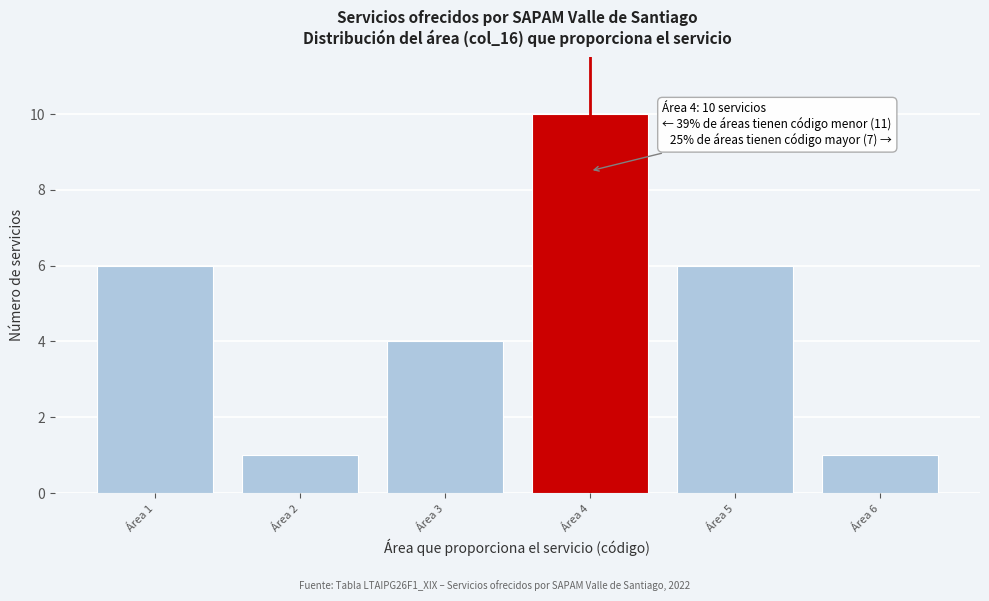

Reading left to right, list all the values displayed in this chart.

6	1	4	10	6	1